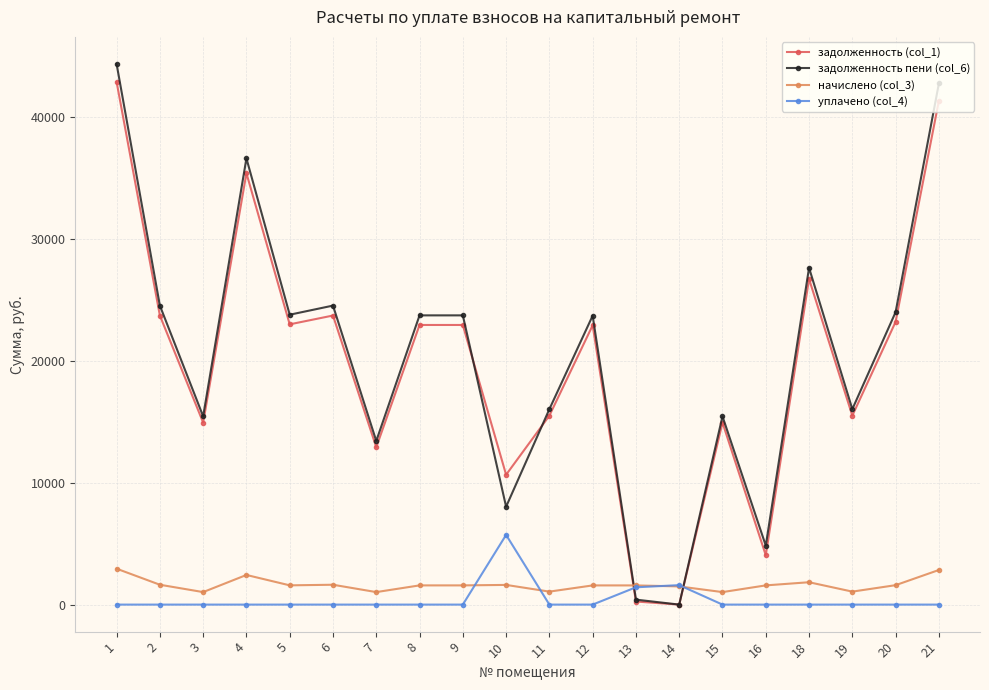

What is the value of the задолженность пени (col_6) point at the 10th from the left?

8036.5